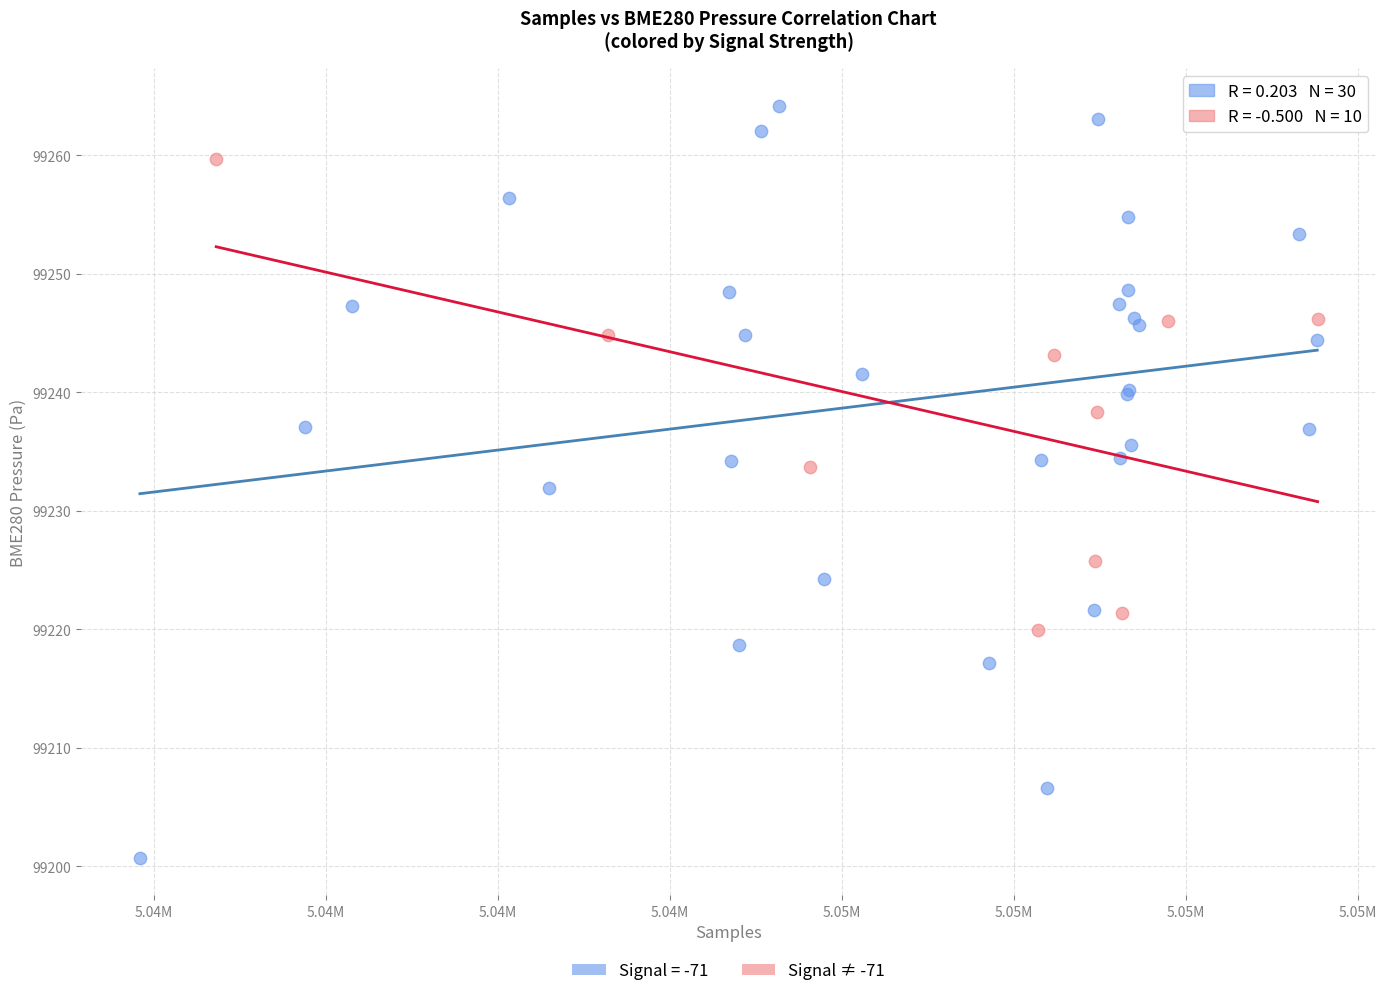

Which series reaches the maximum Y coordinate?

Signal = -71